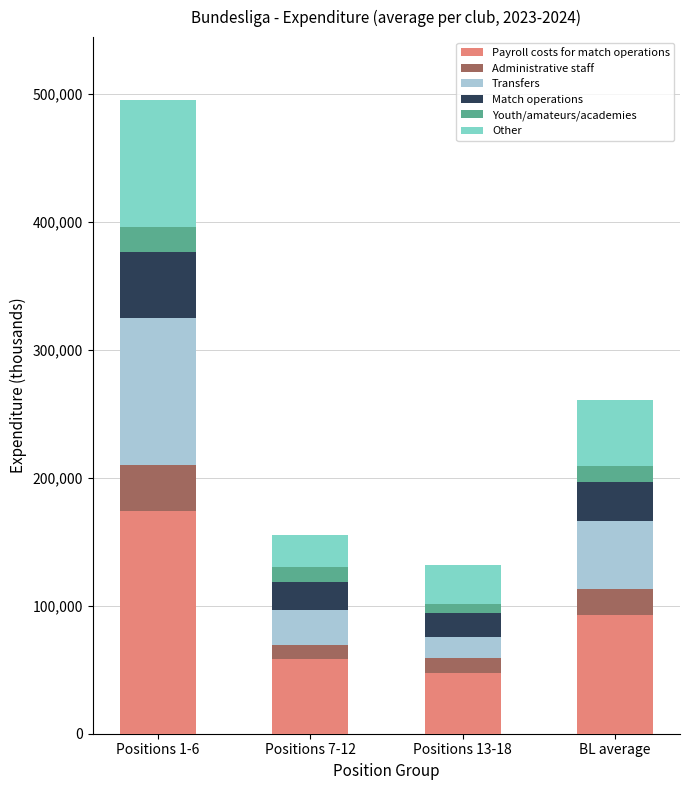

At which label does Payroll costs for match operations reach its minimum?

Positions 13-18